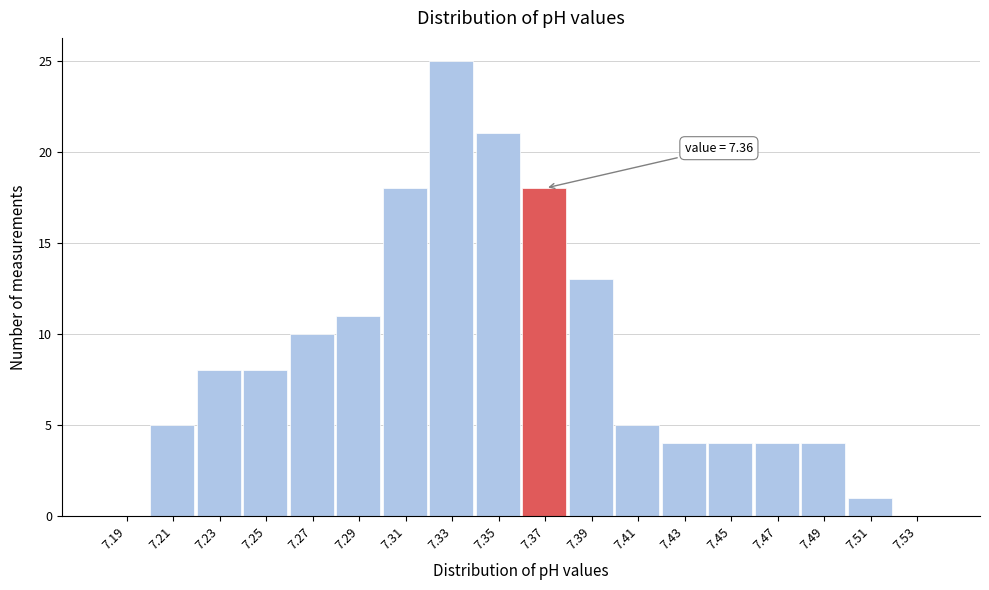

Which range on the x-axis has the tallest bar?

7.32 to 7.34